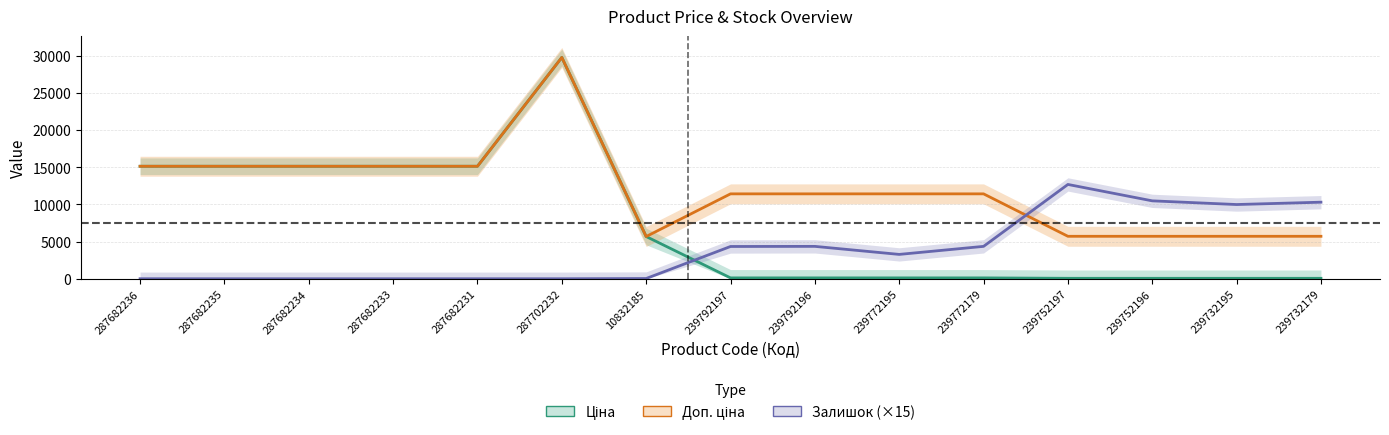

Reading left to right, transcribe all the data shown in this chart.

Ціна: 15120.0	15120.0	15120.0	15120.0	15120.0	29747.2	5673.8	114.1	114.1	114.1	114.1	57.0	57.0	57.0	57.0
Доп. ціна: 15120.0	15120.0	15120.0	15120.0	15120.0	29747.2	5673.8	11410.0	11410.0	11410.0	11410.0	5705.0	5705.0	5705.0	5705.0
Залишок (×15): 0.0	0.0	0.0	0.0	0.0	0.0	30.0	4335.0	4350.0	3270.0	4350.0	12675.0	10470.0	9975.0	10290.0